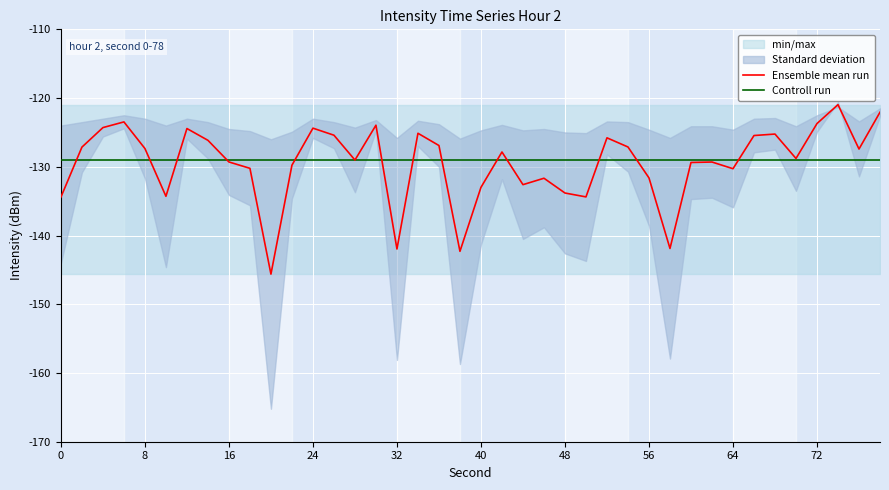

What is the maximum value for Ensemble mean run?

-121.0